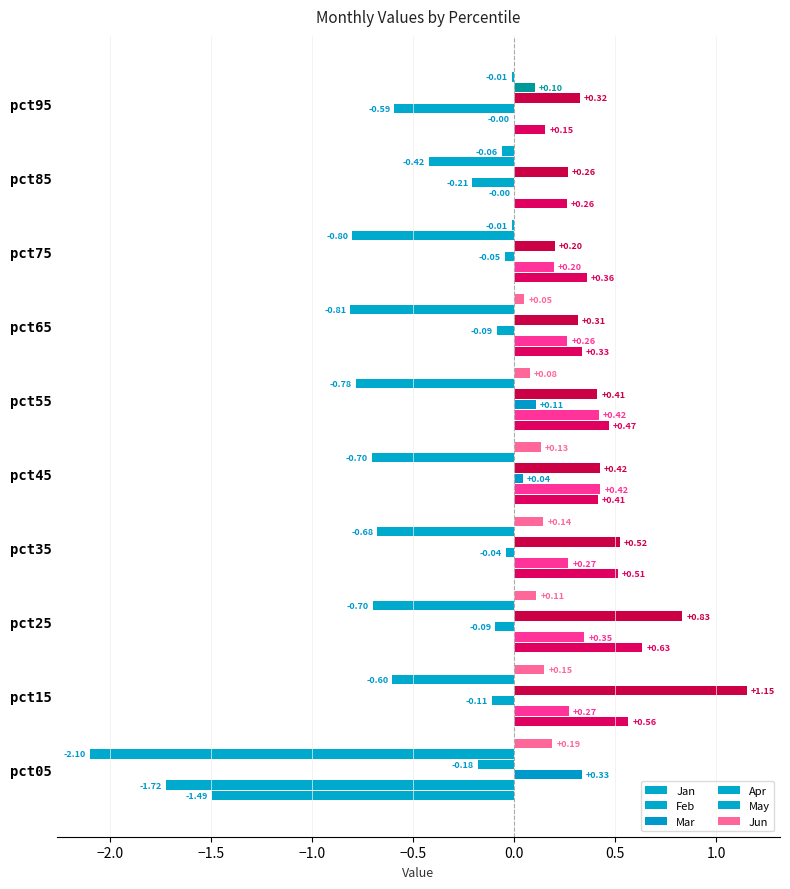

Reading left to right, list all the values displayed in this chart.

Jan: -1.5	0.6	0.6	0.5	0.4	0.5	0.3	0.4	0.3	0.2
Feb: -1.7	0.3	0.3	0.3	0.4	0.4	0.3	0.2	-0.0	-0.0
Mar: 0.3	-0.1	-0.1	-0.0	0.0	0.1	-0.1	-0.0	-0.2	-0.6
Apr: -0.2	1.2	0.8	0.5	0.4	0.4	0.3	0.2	0.3	0.3
May: -2.1	-0.6	-0.7	-0.7	-0.7	-0.8	-0.8	-0.8	-0.4	0.1
Jun: 0.2	0.1	0.1	0.1	0.1	0.1	0.0	-0.0	-0.1	-0.0